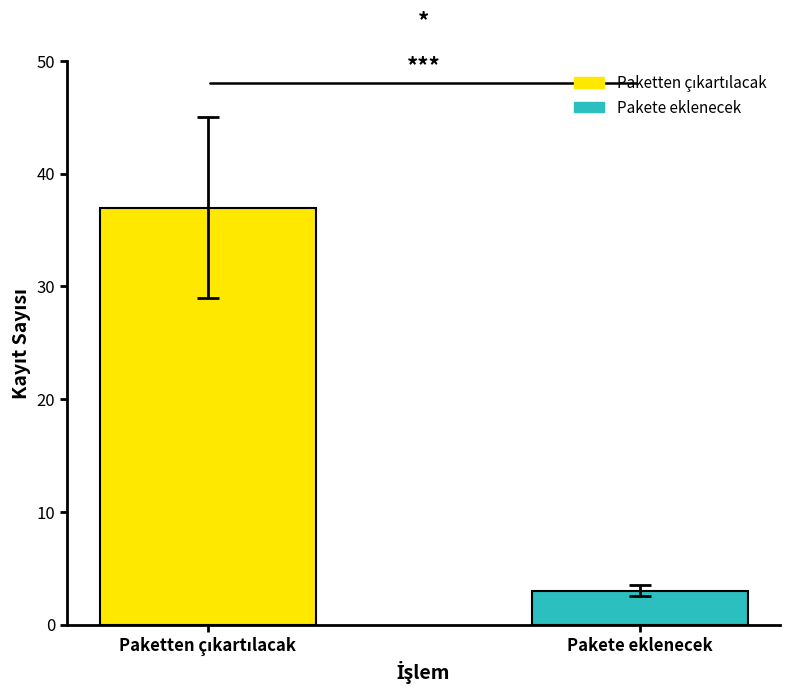

What is the smallest value displayed?

3